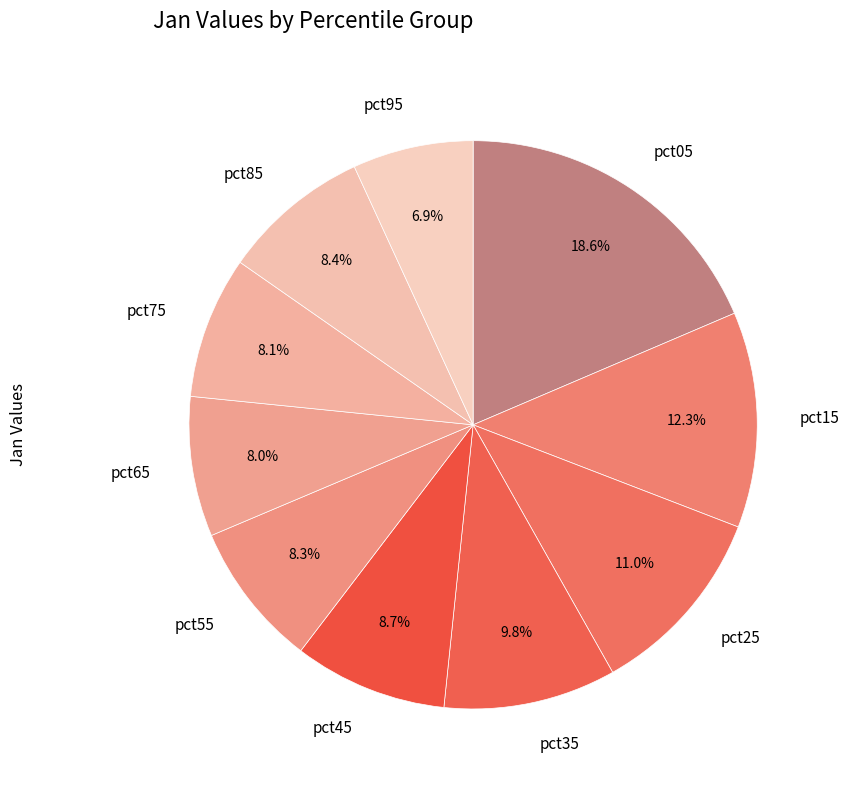

Between pct65 and pct25, which is larger?

pct25